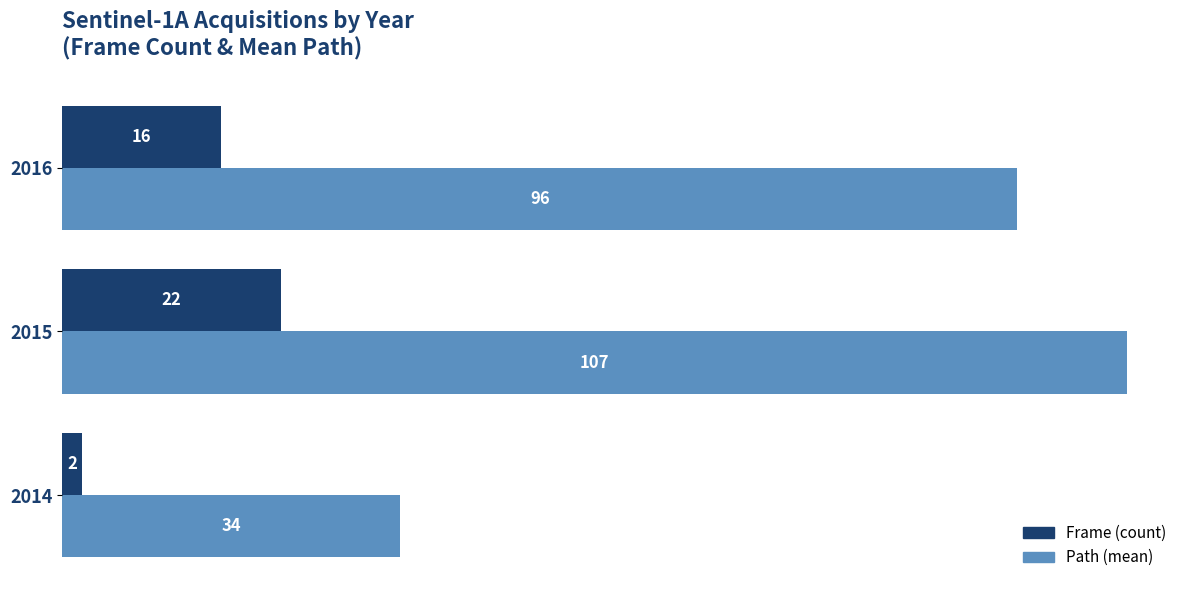

Rank the series by their maximum value, from highest to lowest.

Path (mean), Frame (count)